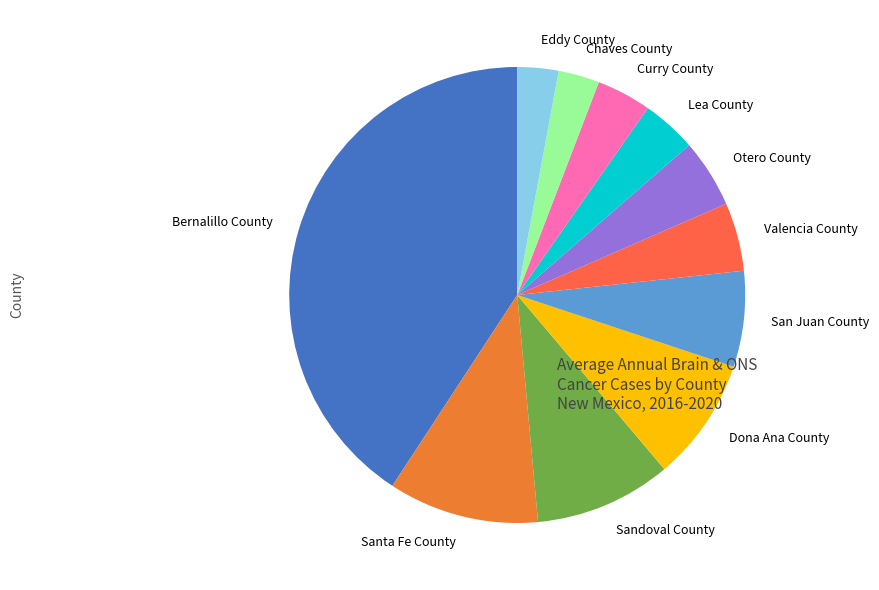

What is the ratio of the value at San Juan County to the value at Sandoval County?

0.7